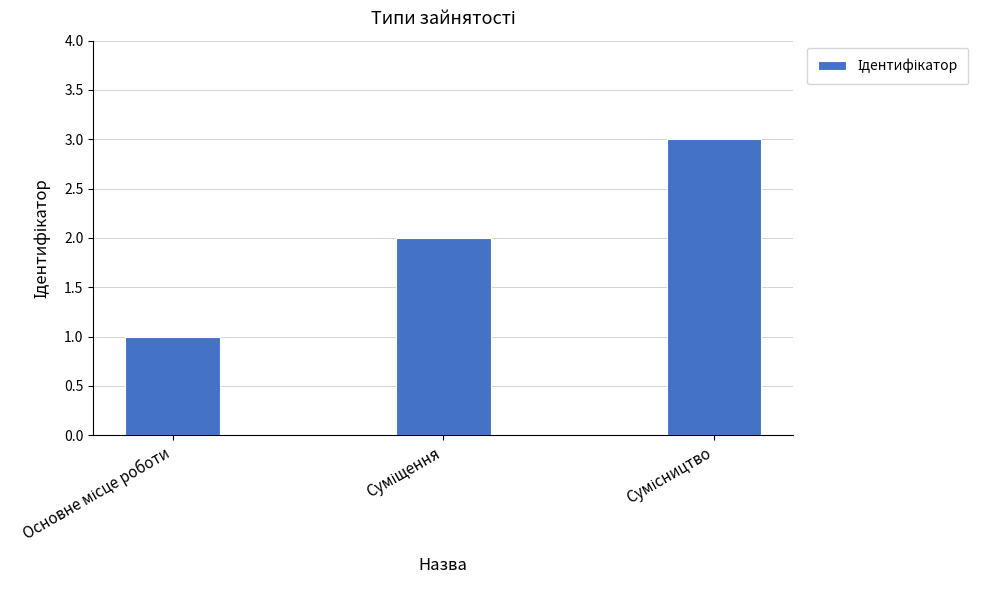

What is the sum of all values?

6